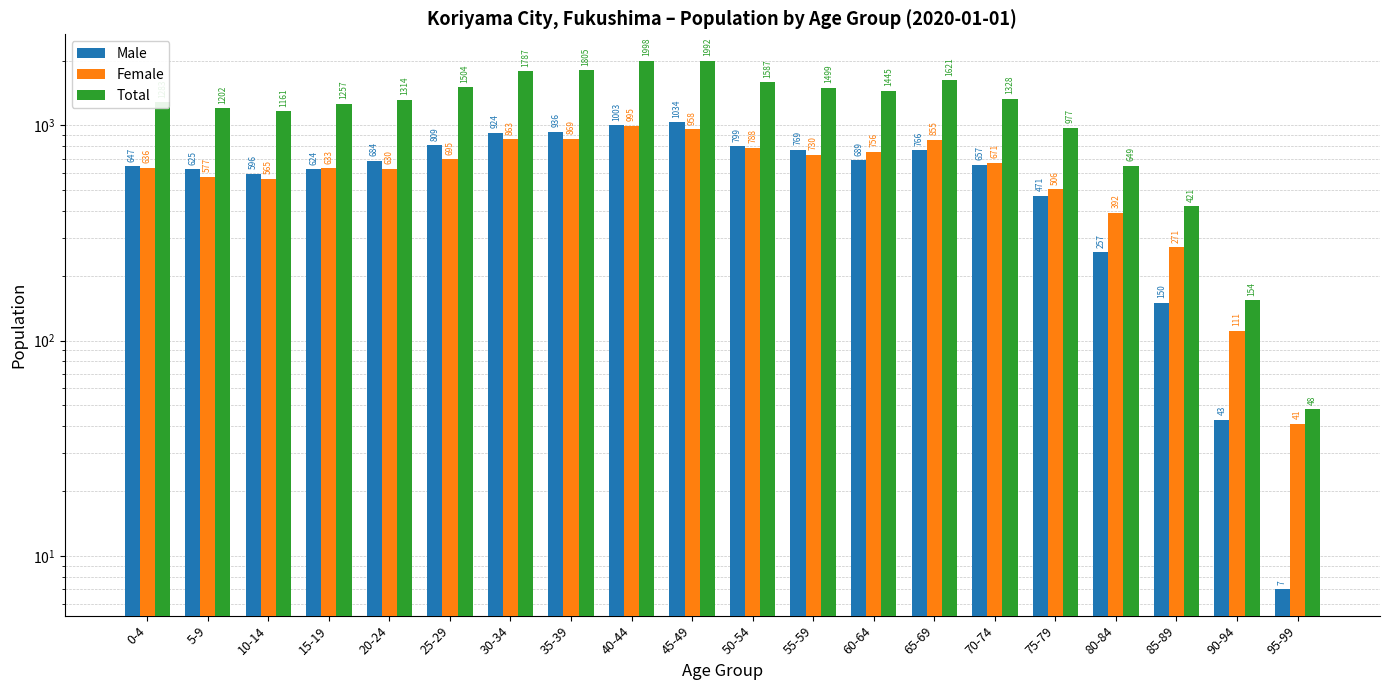

Which series has the widest spread of values?

Total